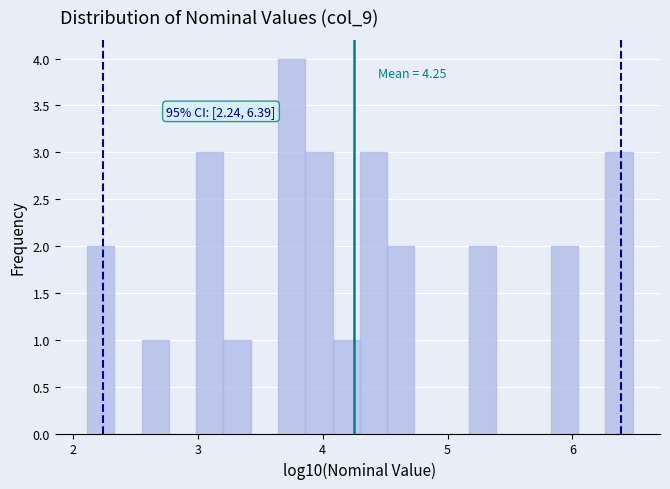

Around what value on the x-axis is the tallest bar? Give the approximate position of its centre, as read against the axis.

3.8